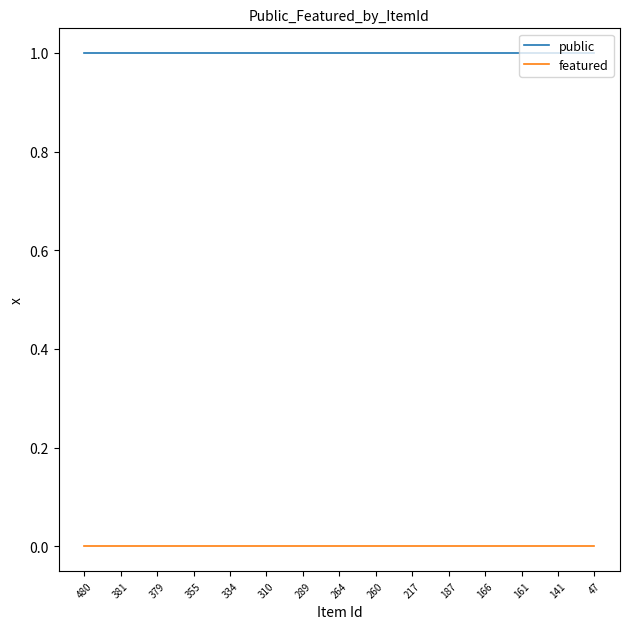

True or false: public and featured intersect in this chart.

False